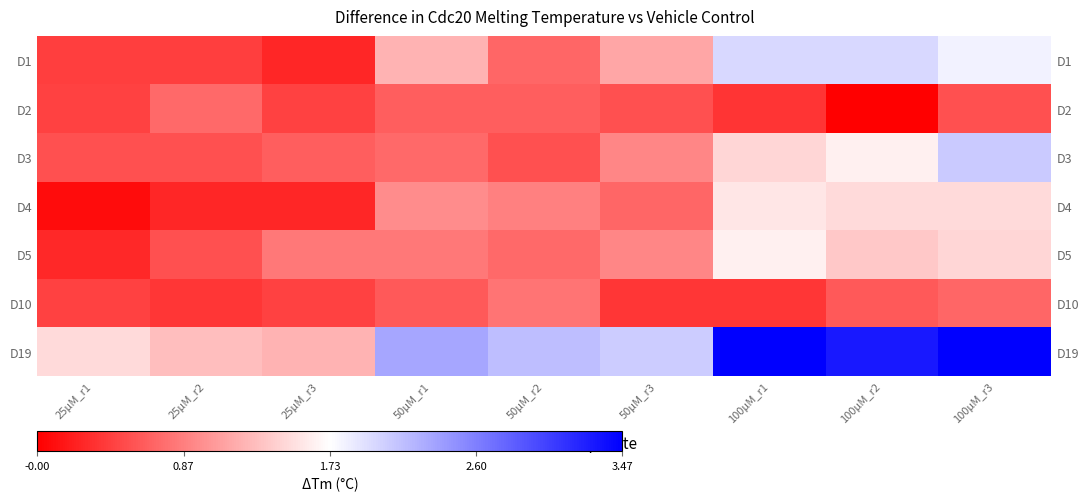

Which series has the widest spread of values?

D19